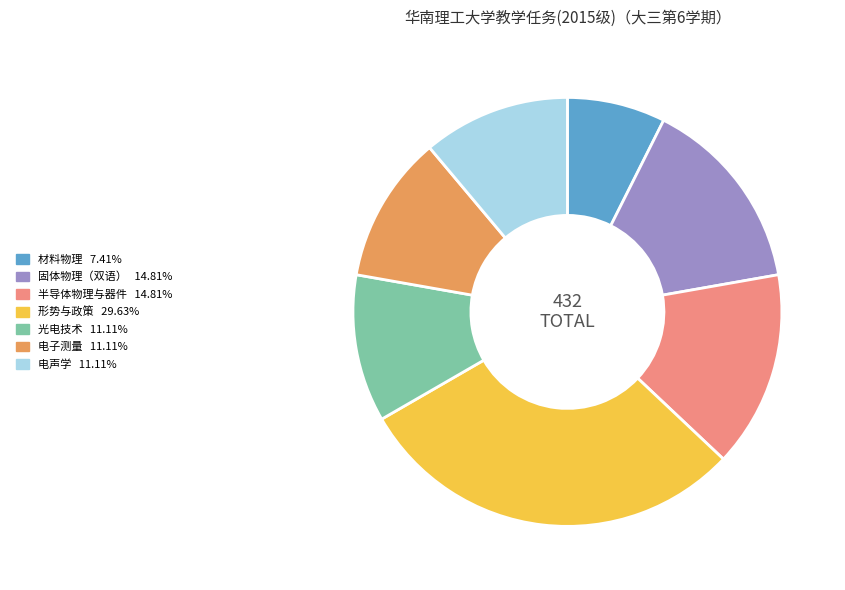

Does any single category account for the majority?

No